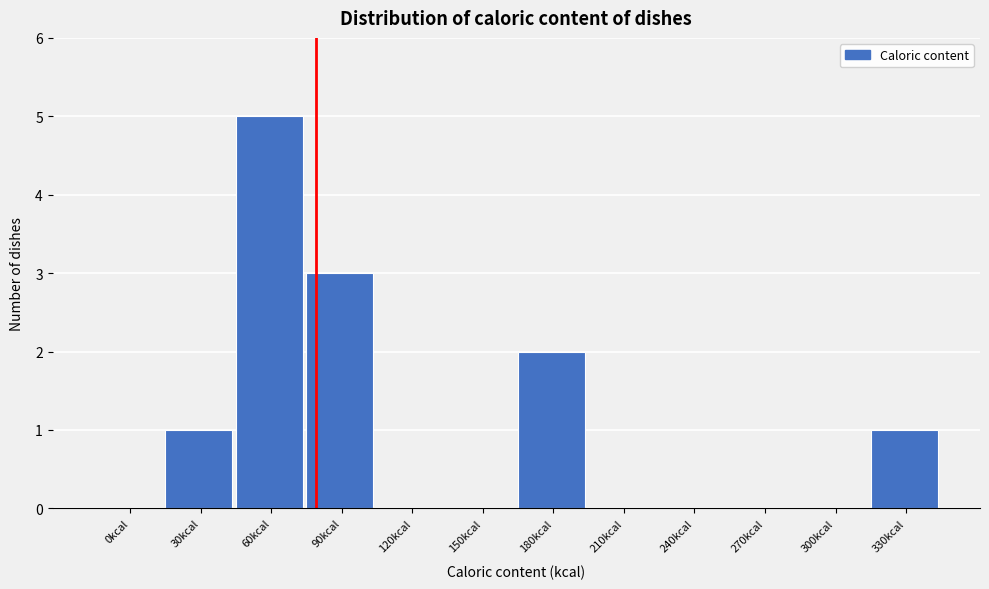

Reading right to left, what are all the values shown in this chart?

330kcal=1	300kcal=0	270kcal=0	240kcal=0	210kcal=0	180kcal=2	150kcal=0	120kcal=0	90kcal=3	60kcal=5	30kcal=1	0kcal=0